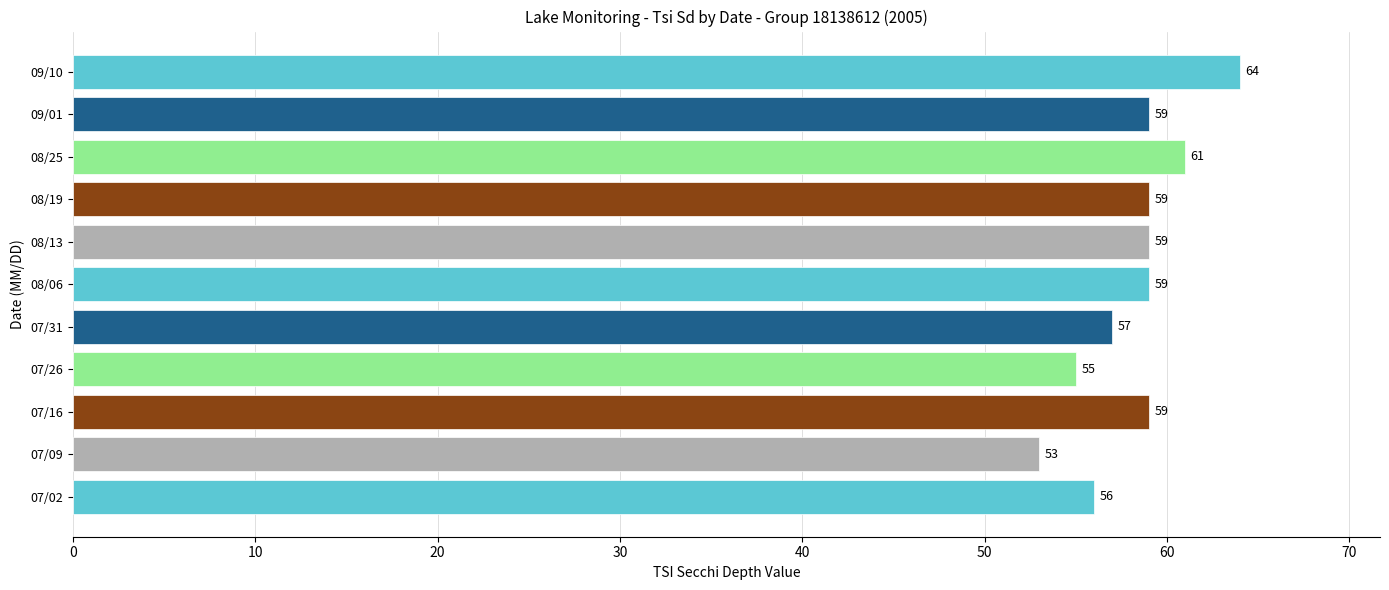

Which category has the highest value across all series?

09/10